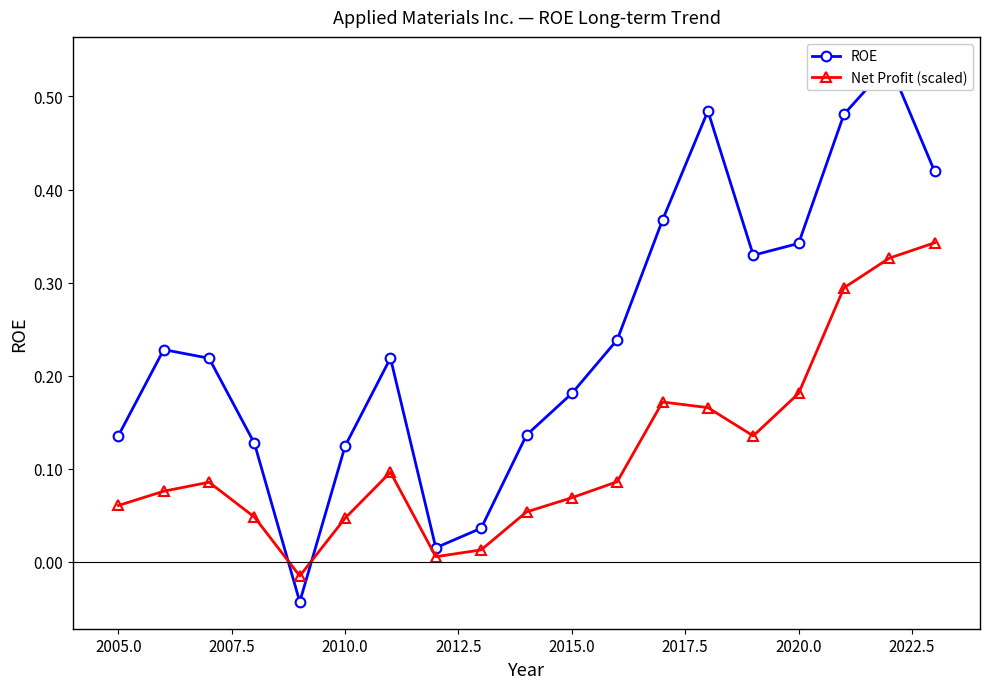

How many interior local peaks does the Net Profit (scaled) series have?

3